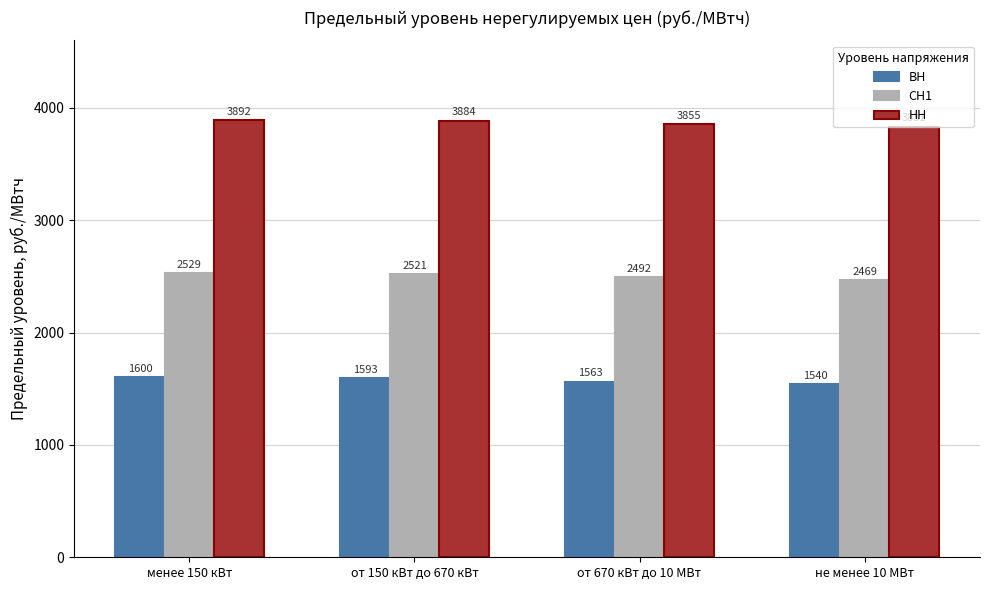

Is it true that ВН equals 2231.4 at от 670 кВт до 10 МВт?

False